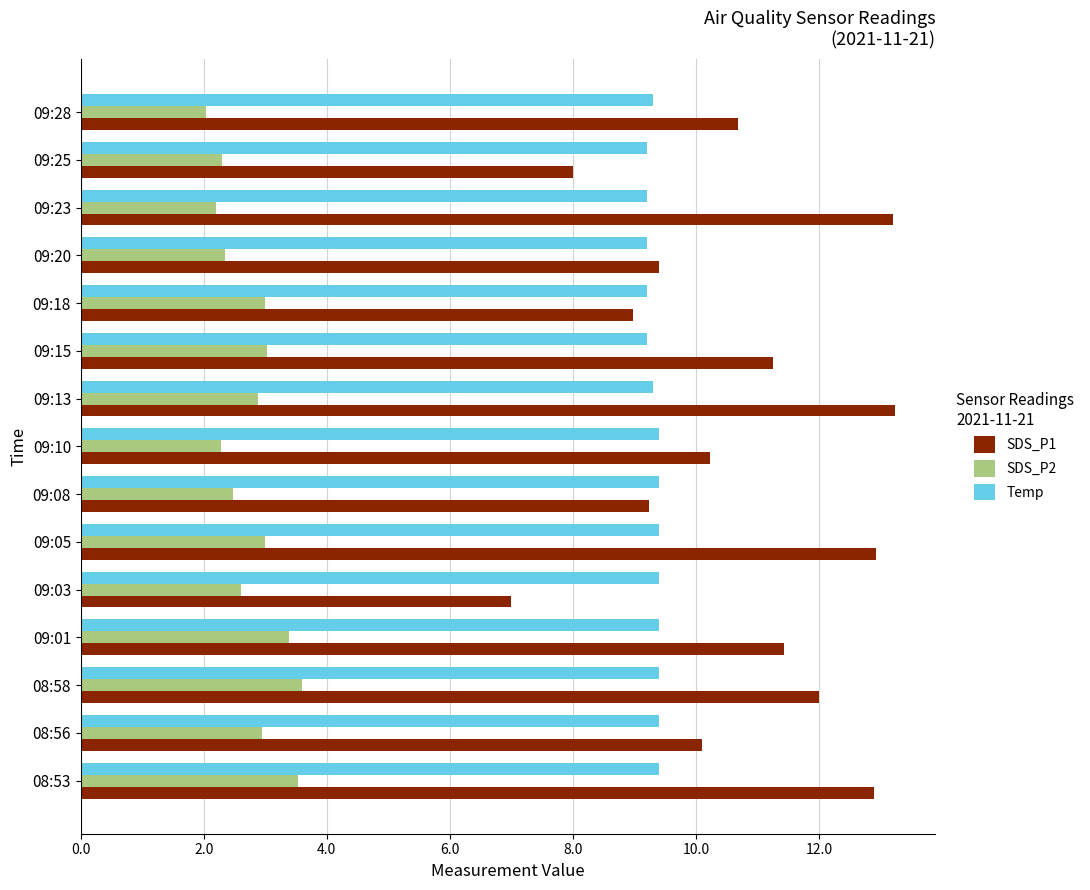

What is the difference between the SDS_P2 values at 09:13 and 09:10?

0.6